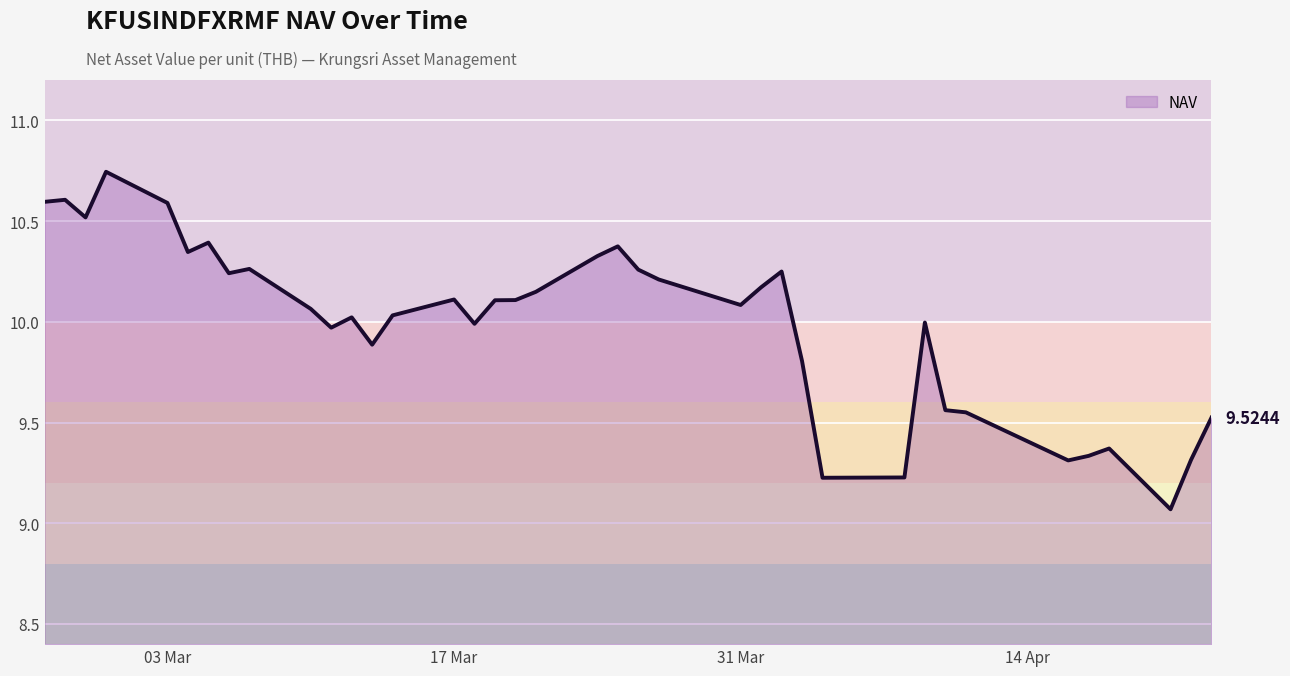

What is the difference between the maximum and minimum values?

1.7